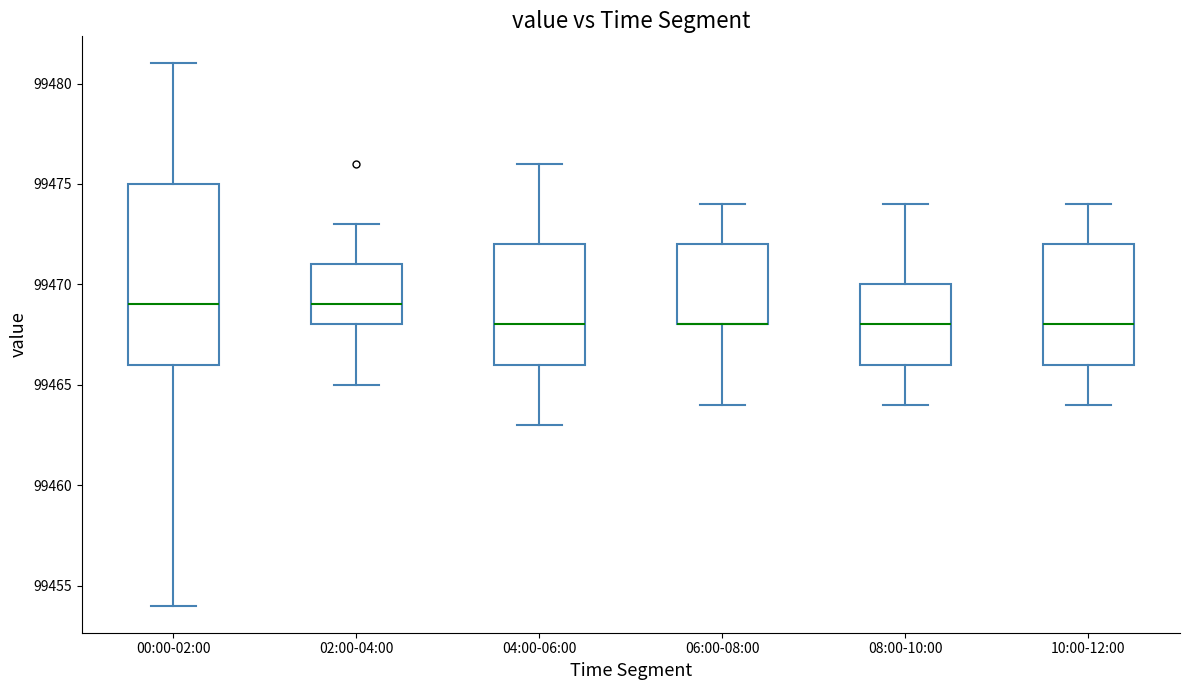

Reading left to right, transcribe this box plot: for each box, give where its median line is, the range the box spans, and where its two whiskers end, as read against the y-axis. The values are not printed on the chart, so give them approximately, as read against the axis.

00:00-02:00: median 99469, box 99466 to 99475, whiskers 99454 to 99481
02:00-04:00: median 99469, box 99468 to 99471, whiskers 99465 to 99473
04:00-06:00: median 99468, box 99466 to 99472, whiskers 99463 to 99476
06:00-08:00: median 99468 (drawn on the box's lower edge), box 99468 to 99472, whiskers 99464 to 99474
08:00-10:00: median 99468, box 99466 to 99470, whiskers 99464 to 99474
10:00-12:00: median 99468, box 99466 to 99472, whiskers 99464 to 99474